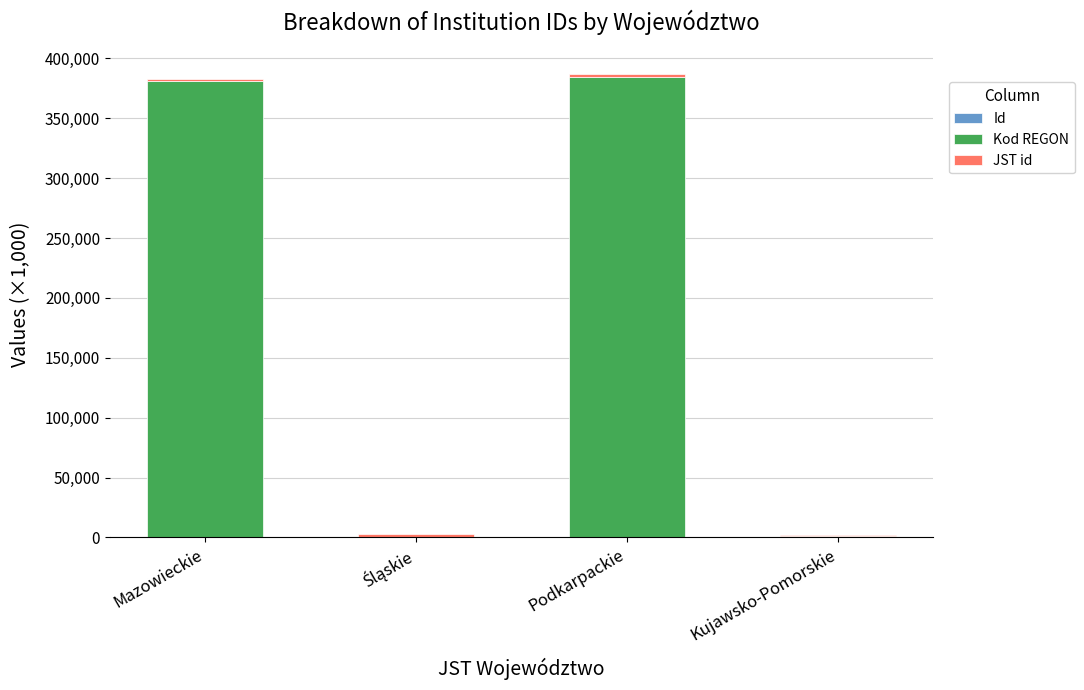

Is it true that Kod REGON equals 217794.5 at Mazowieckie?

False